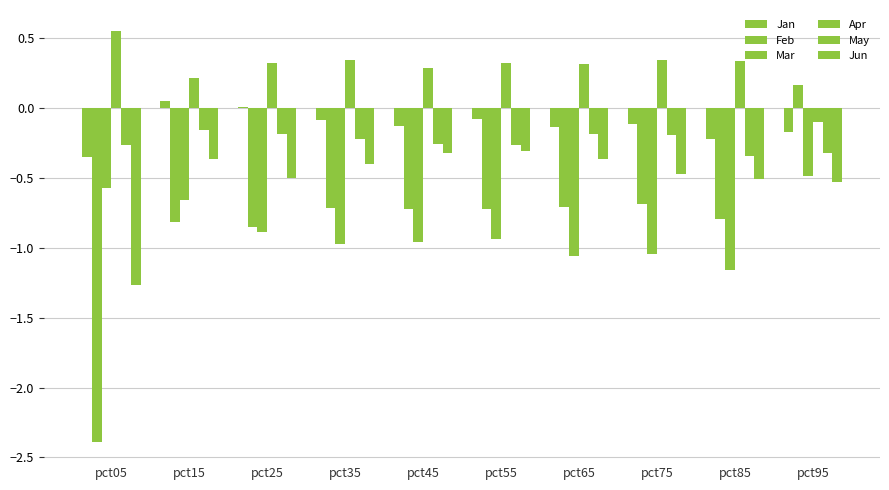

What is the value of the Apr bar at the 6th from the left?

0.3